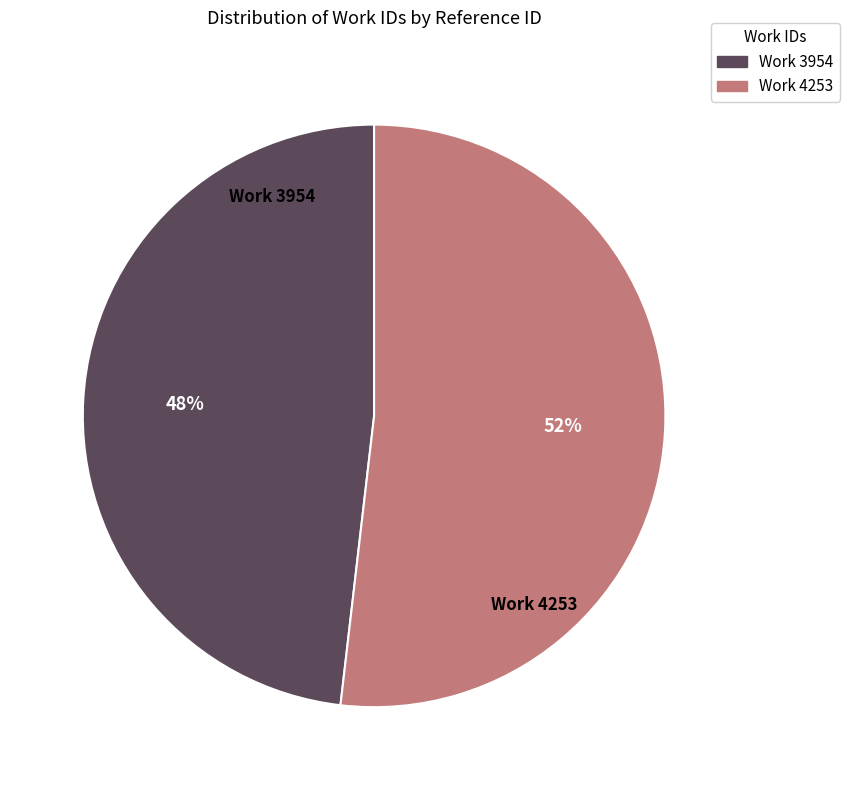

Combined, do Work 3954 and Work 4253 account for over 50%?

Yes